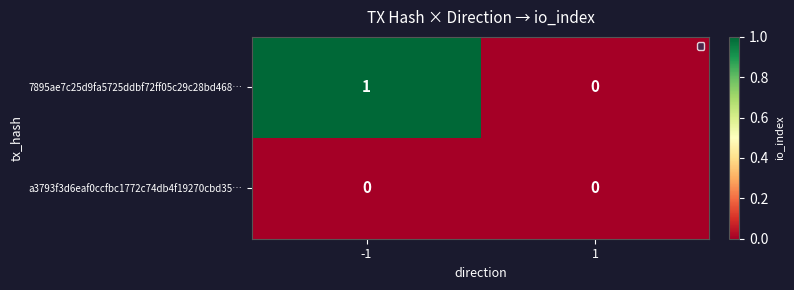

The a3793f3d6eaf0ccfbc1772c74db4f19270cbd35… series shows 0 at 1. True or false?

True